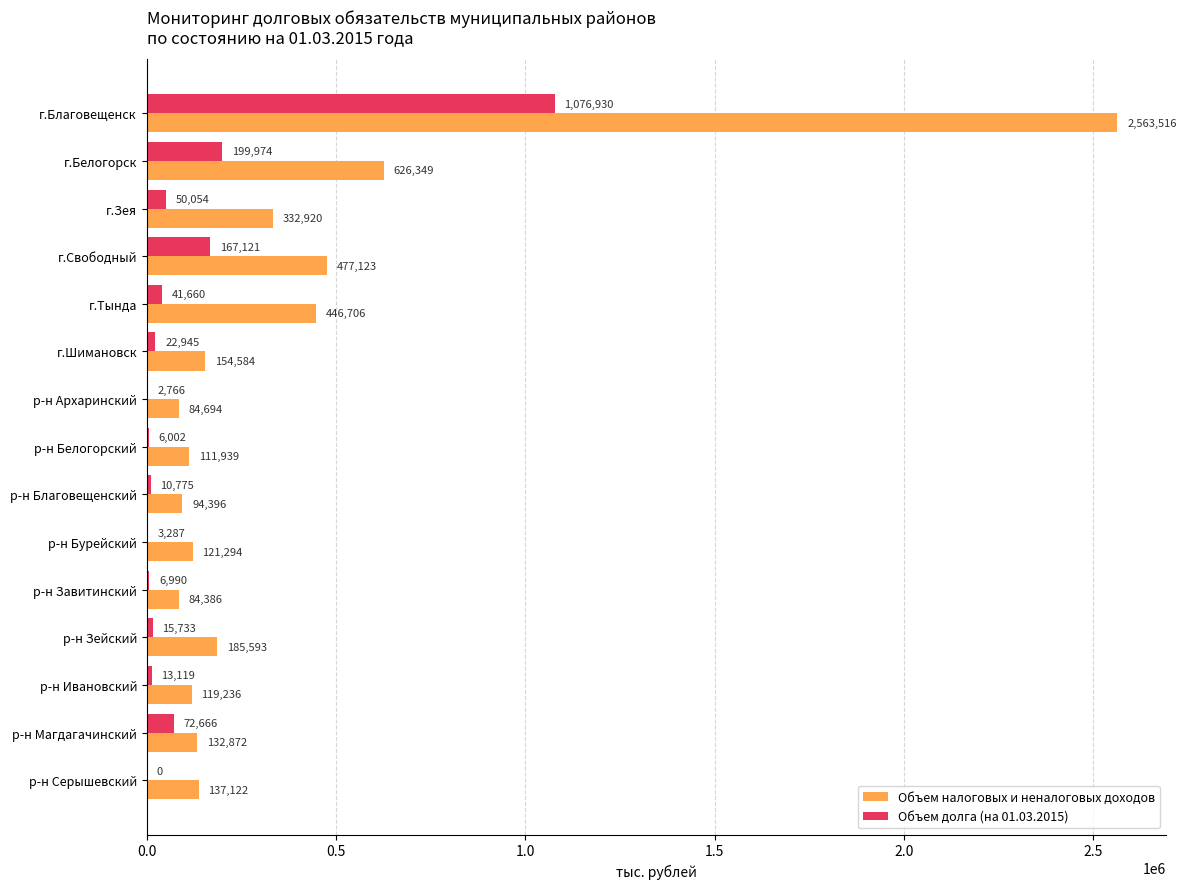

Is it true that Объем налоговых и неналоговых доходов equals 446706.1 at г.Тында?

True